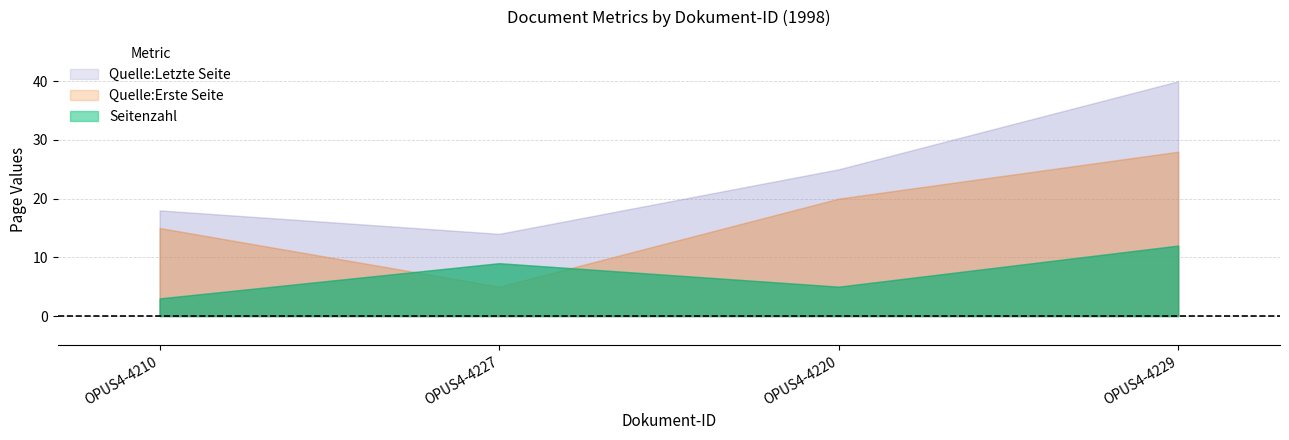

In Seitenzahl, how many points are lower than both neighbors (excluding endpoints)?

1